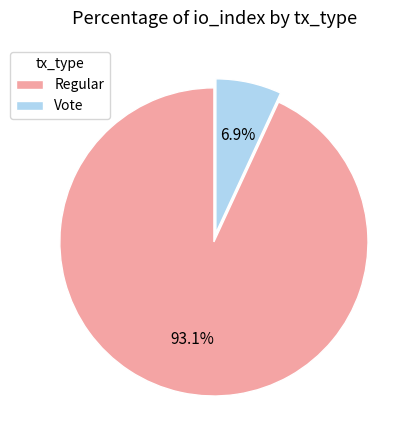

What portion of the pie excludes Vote?

93.1%